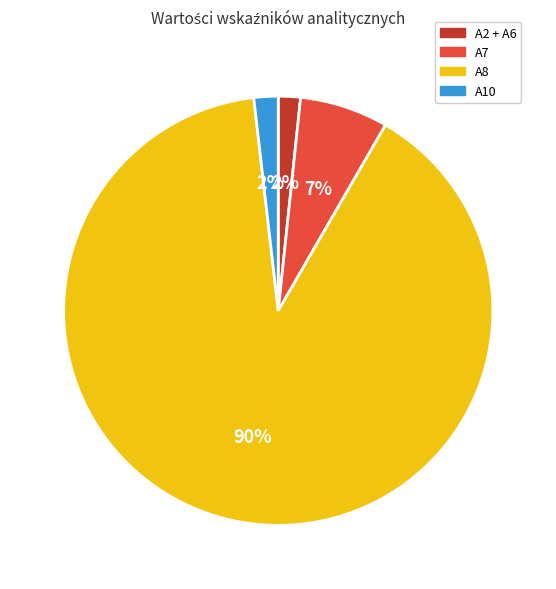

How many slices are in this pie chart?

4